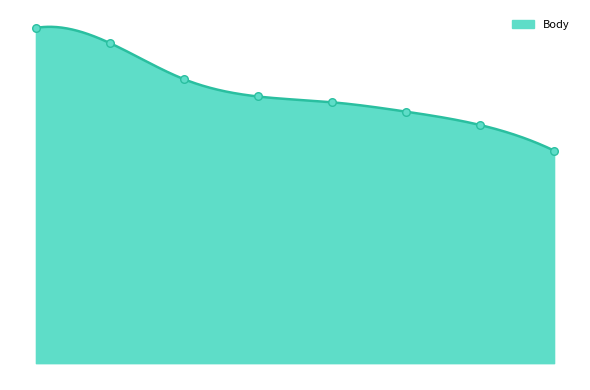

Is this an area chart (filled region under the line)?

Yes